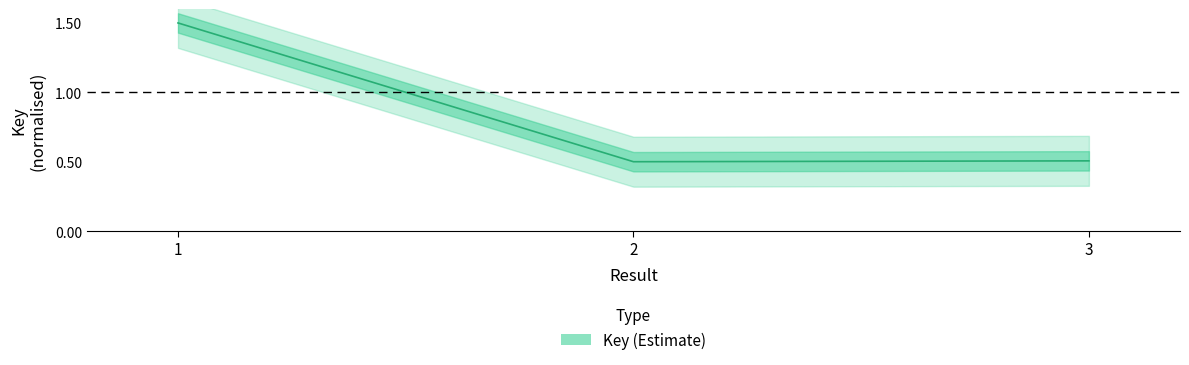

Is this an area chart (filled region under the line)?

No